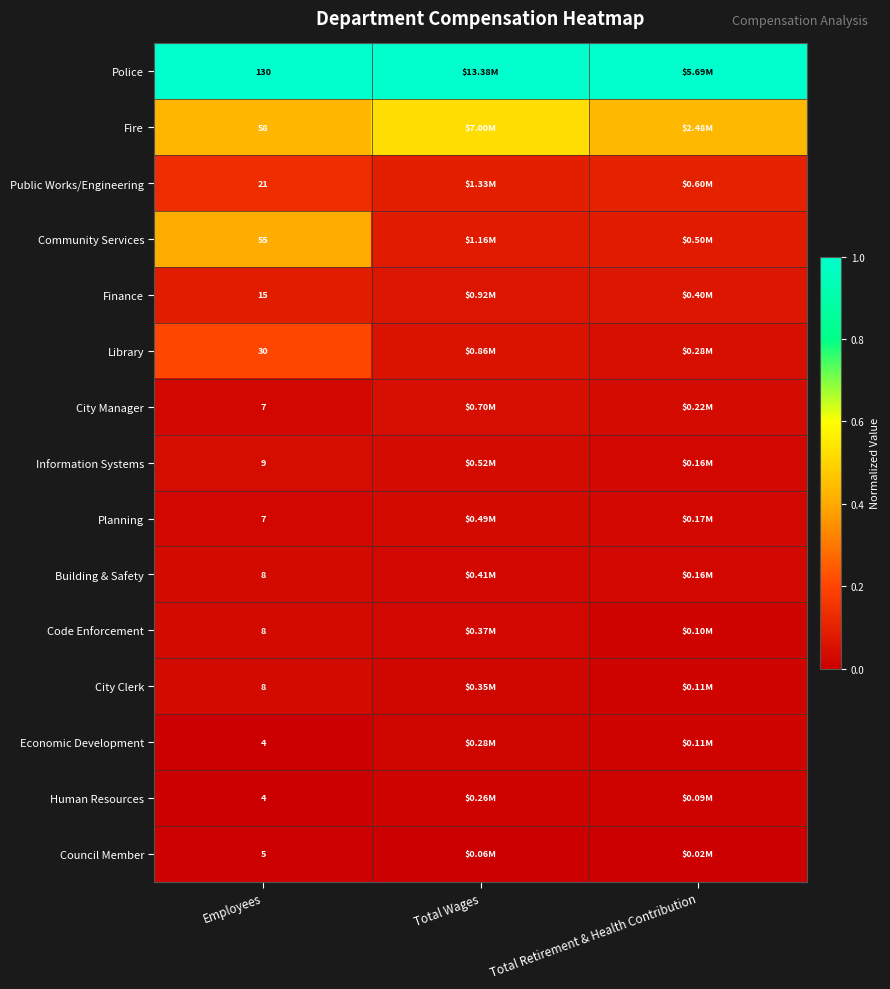

What is the greatest value displayed?

1.0